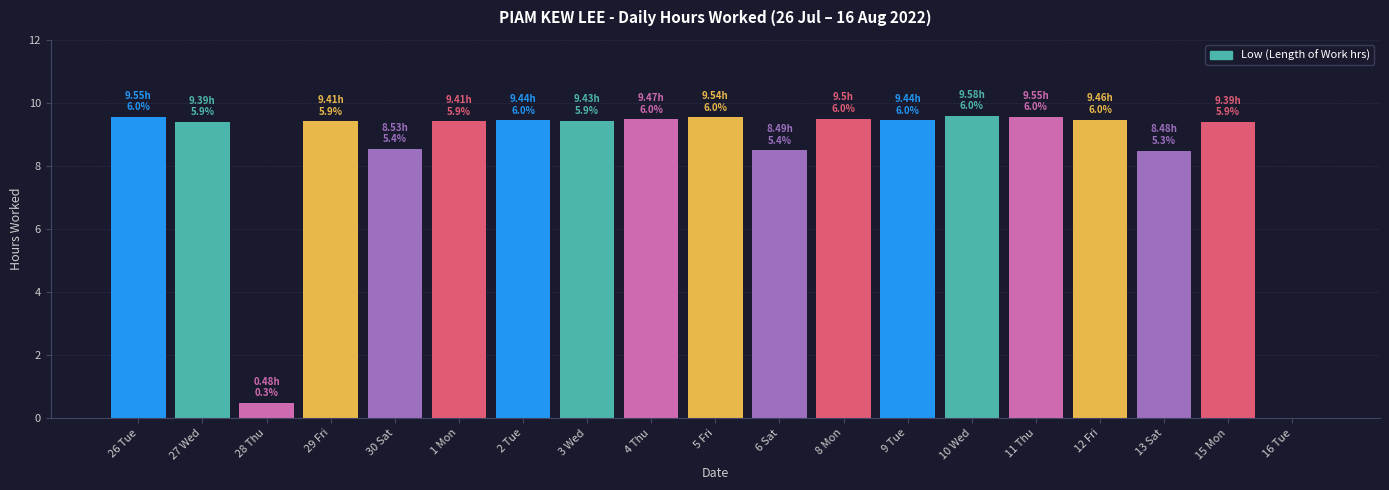

What is the sum of all values?

158.5